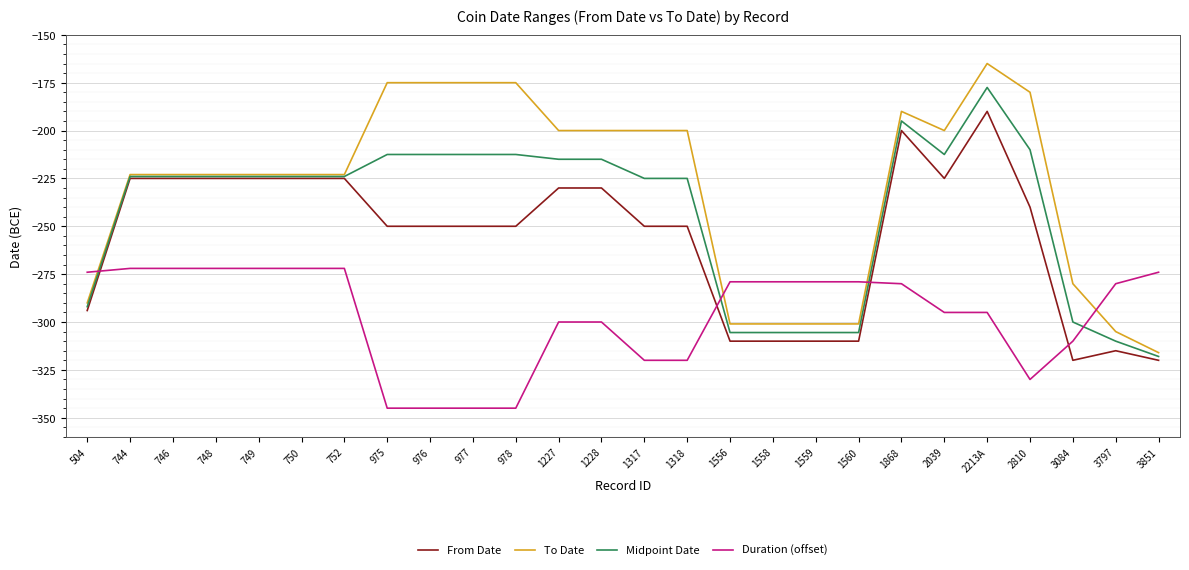

Which series changed the most between 750 and 1868?

To Date